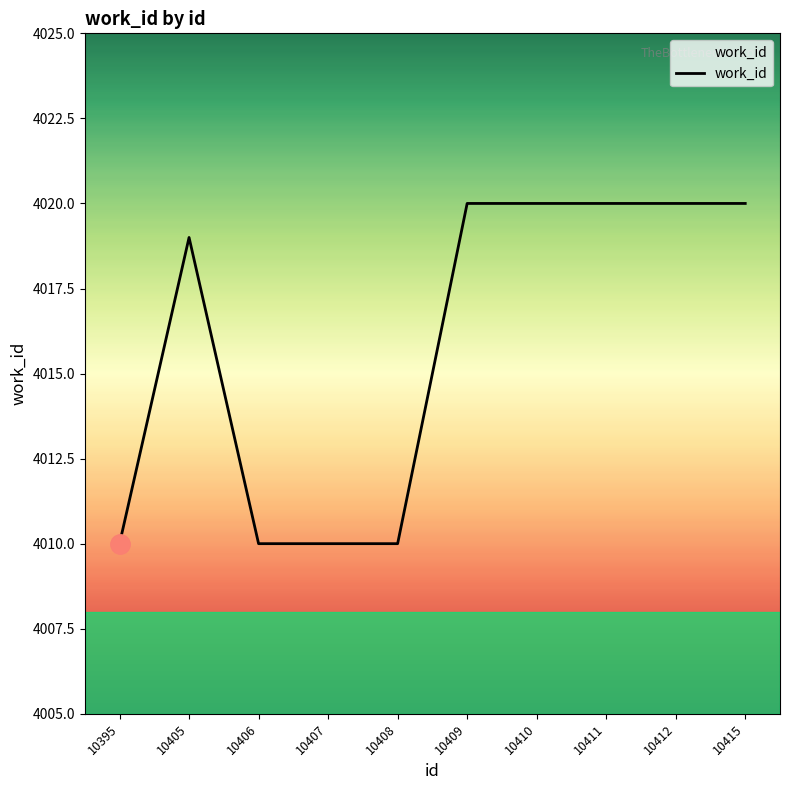

At which label is the value closest to 4015?

10405